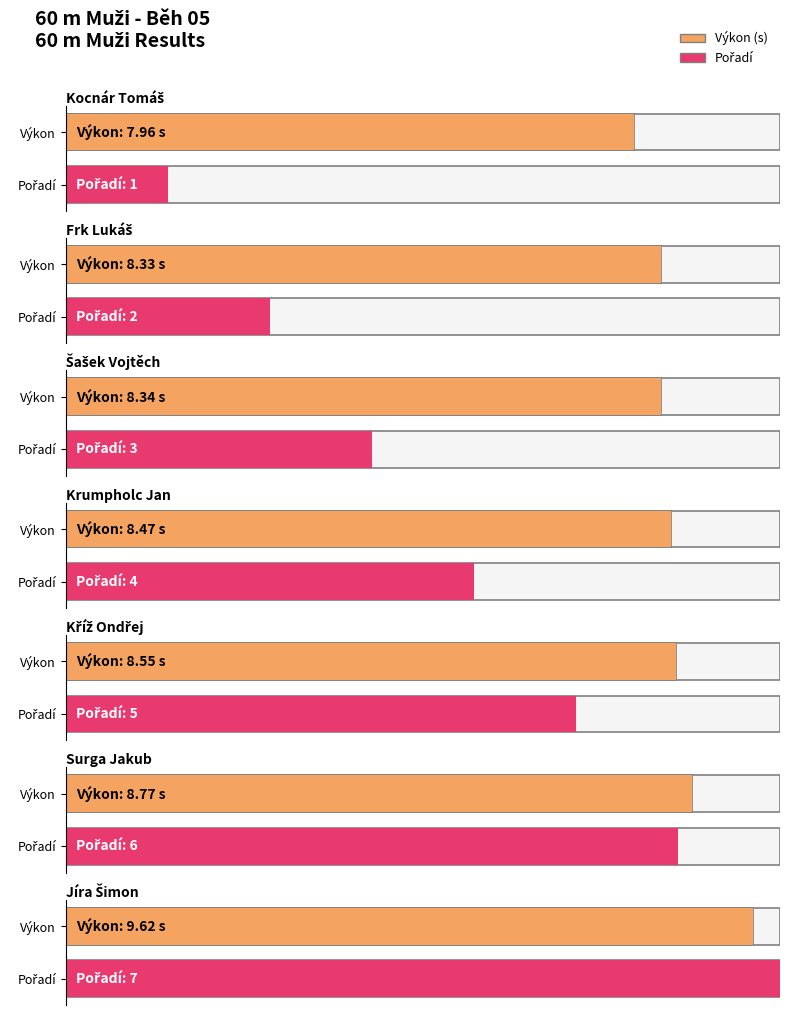

Reading left to right, extract all data points from this chart.

Výkon: Kocnár Tomáš=8.0	Frk Lukáš=8.3	Šašek Vojtěch=8.3	Krumpholc Jan=8.5	Kříž Ondřej=8.6	Surga Jakub=8.8	Jíra Šimon=9.6
Pořadí: Kocnár Tomáš=1.0	Frk Lukáš=2.0	Šašek Vojtěch=3.0	Krumpholc Jan=4.0	Kříž Ondřej=5.0	Surga Jakub=6.0	Jíra Šimon=7.0